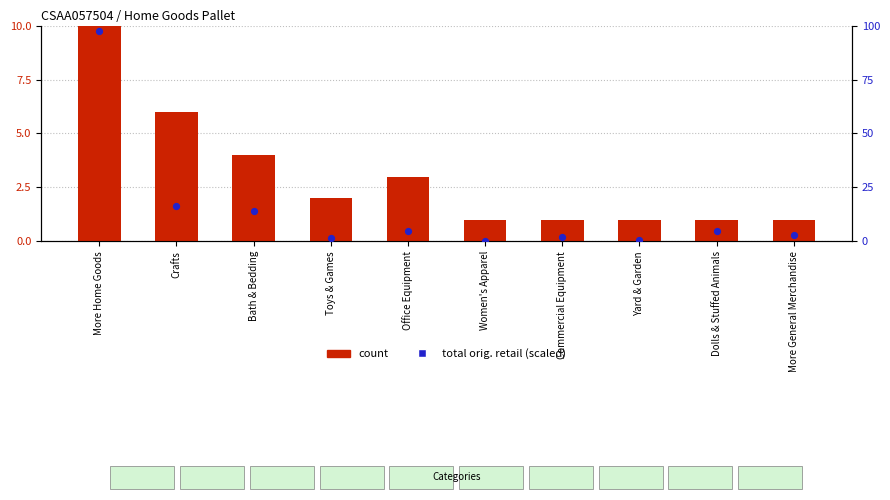

Which series reaches the minimum Y coordinate?

total orig. retail (scaled)